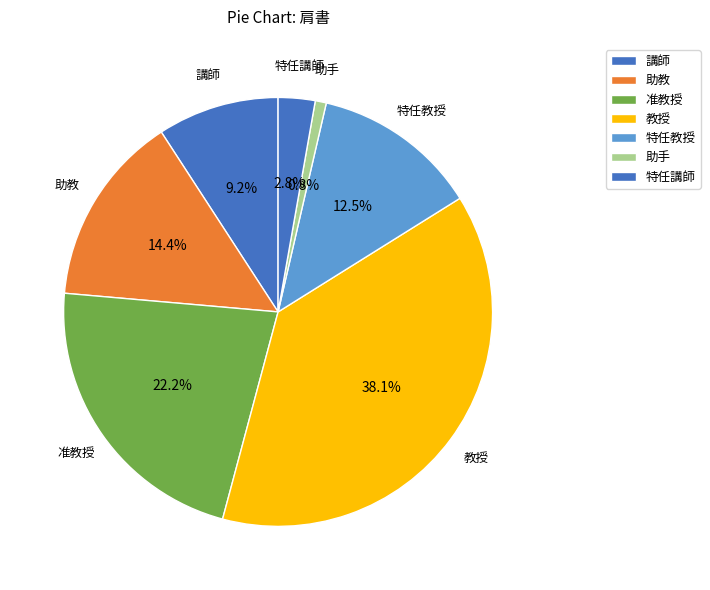

Count the number of slices in the pie.

7